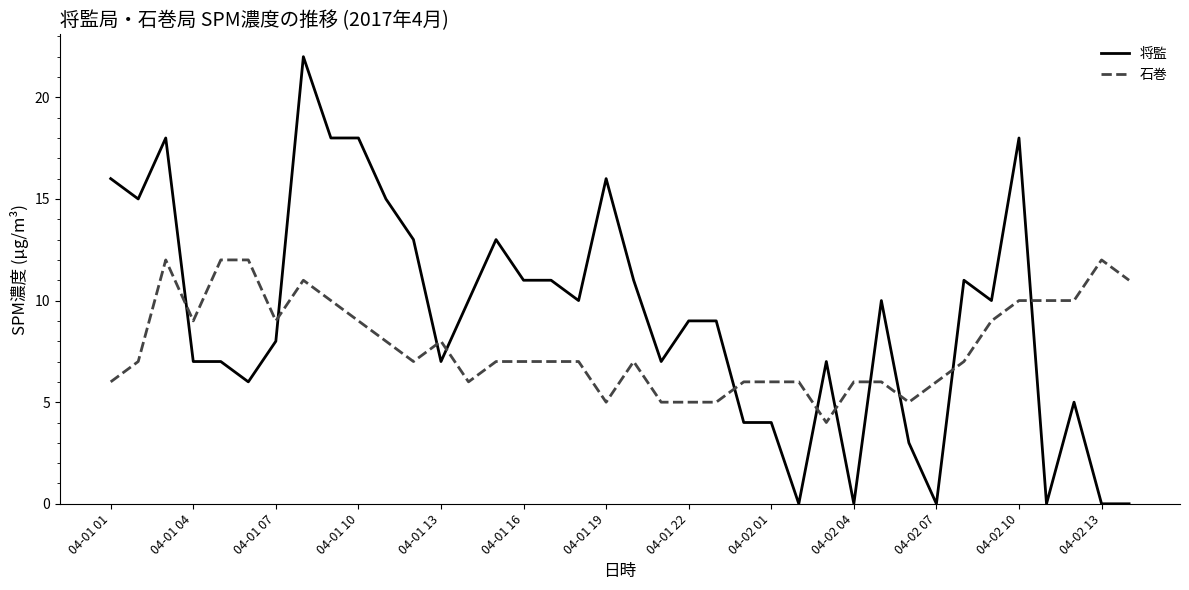

What are all the series names shown in the legend?

将監, 石巻